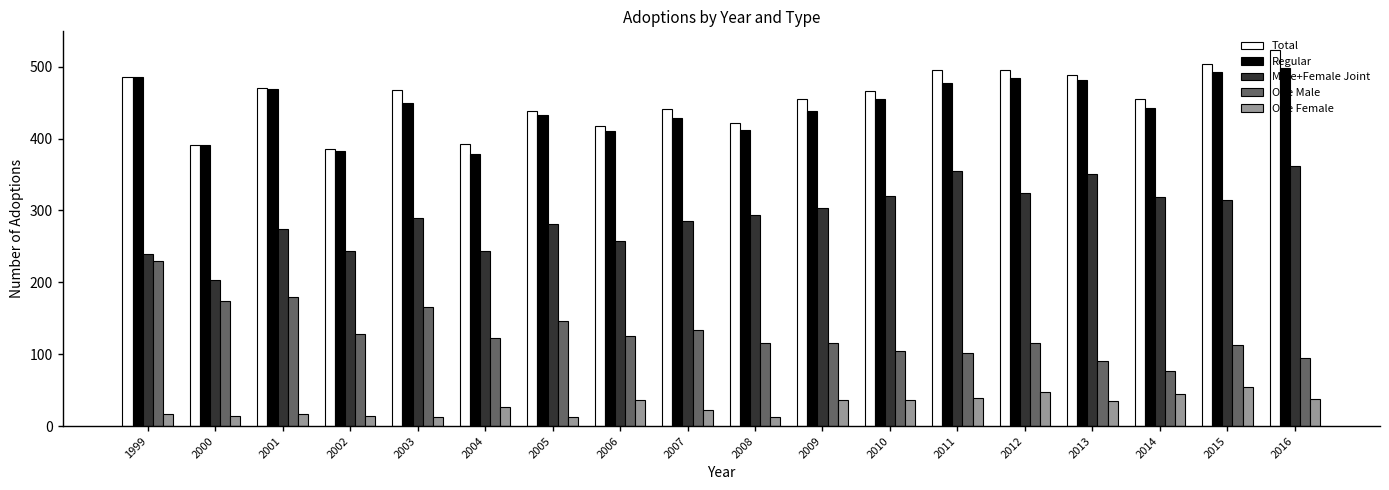

Which category has the lowest value in the One Male series?

2014